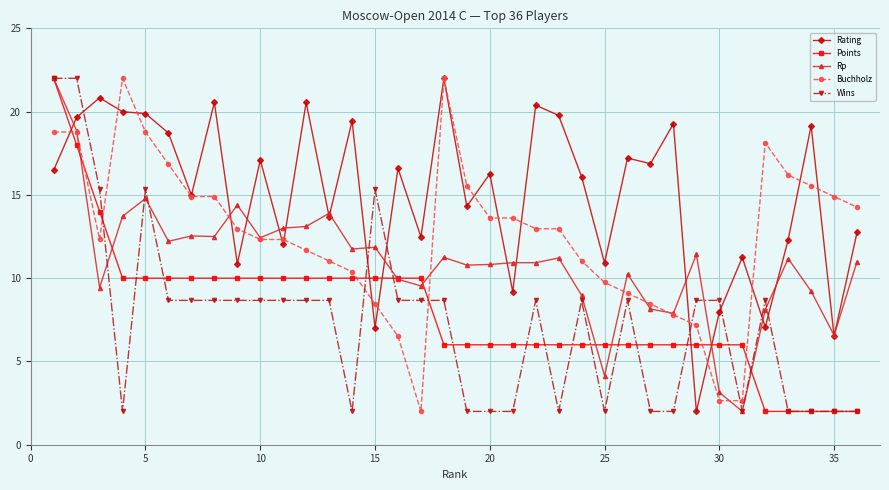

True or false: Wins has more than 1 points higher than both neighbors.

True